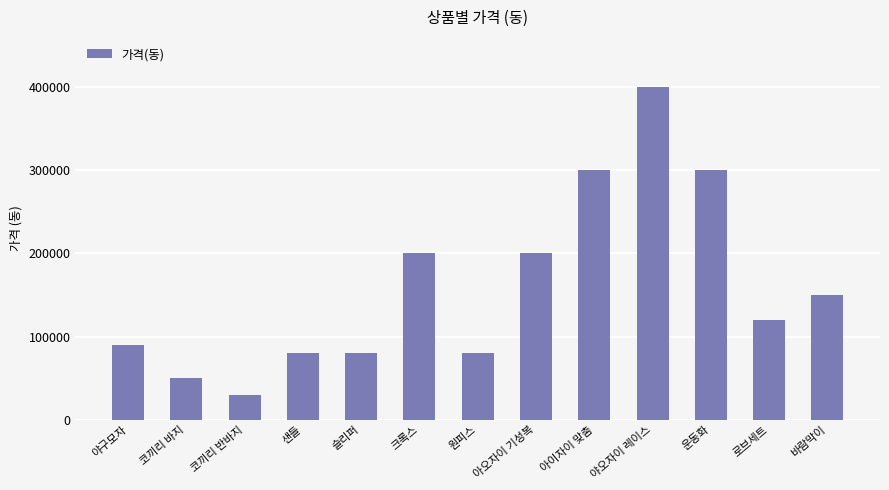

Count the number of data series in this chart.

1